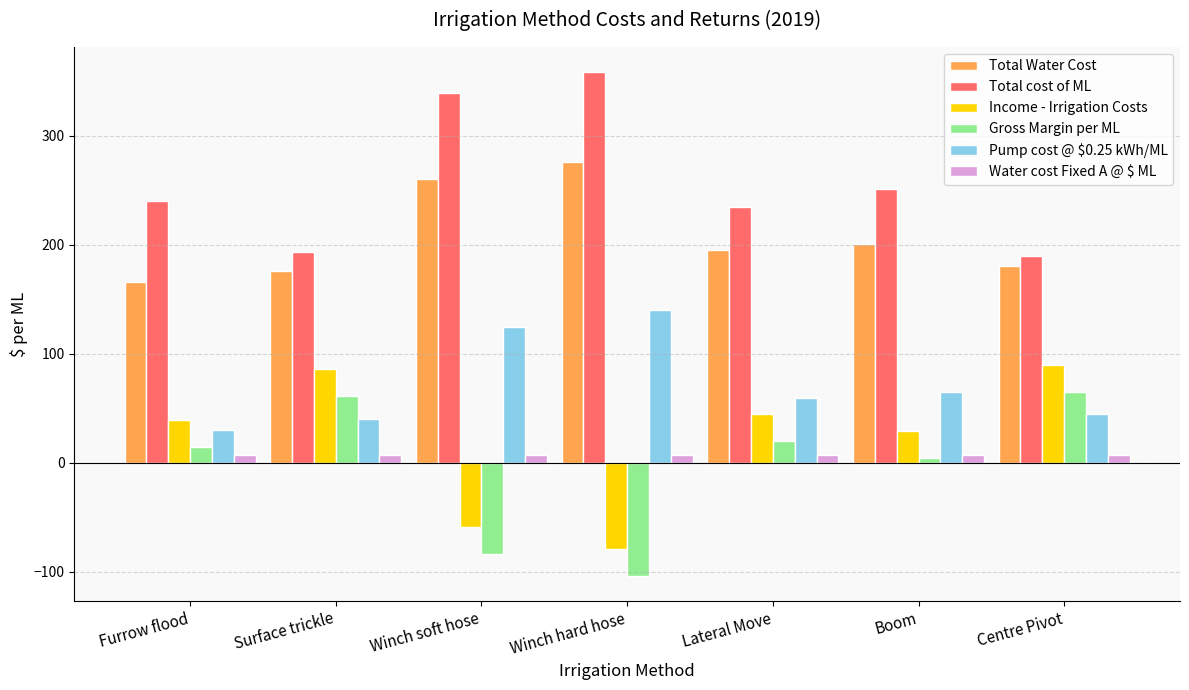

Which label corresponds to the smallest value in the chart?

Winch hard hose